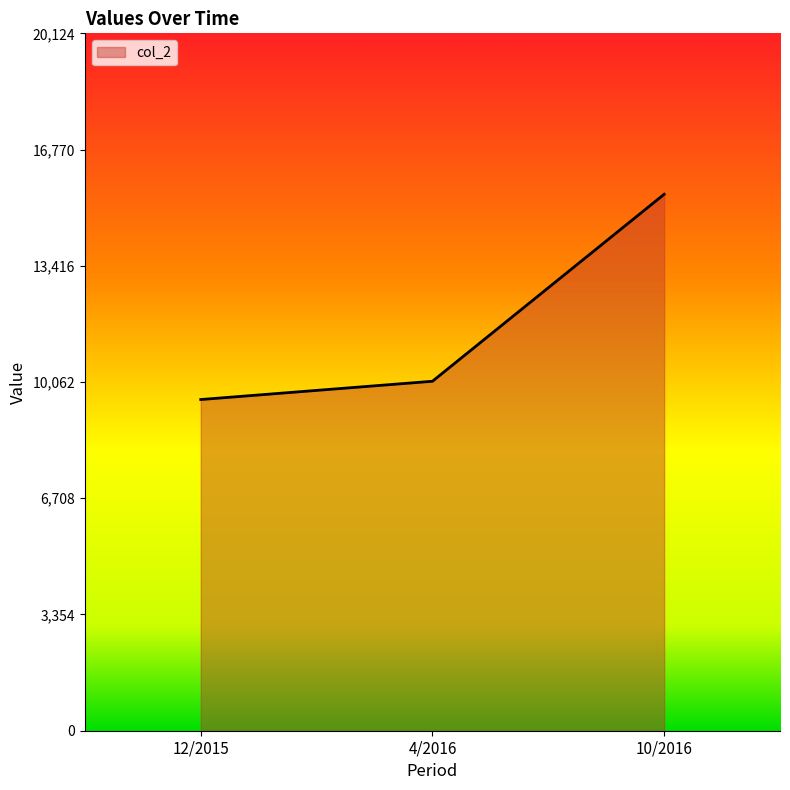

What is the average value?

11707